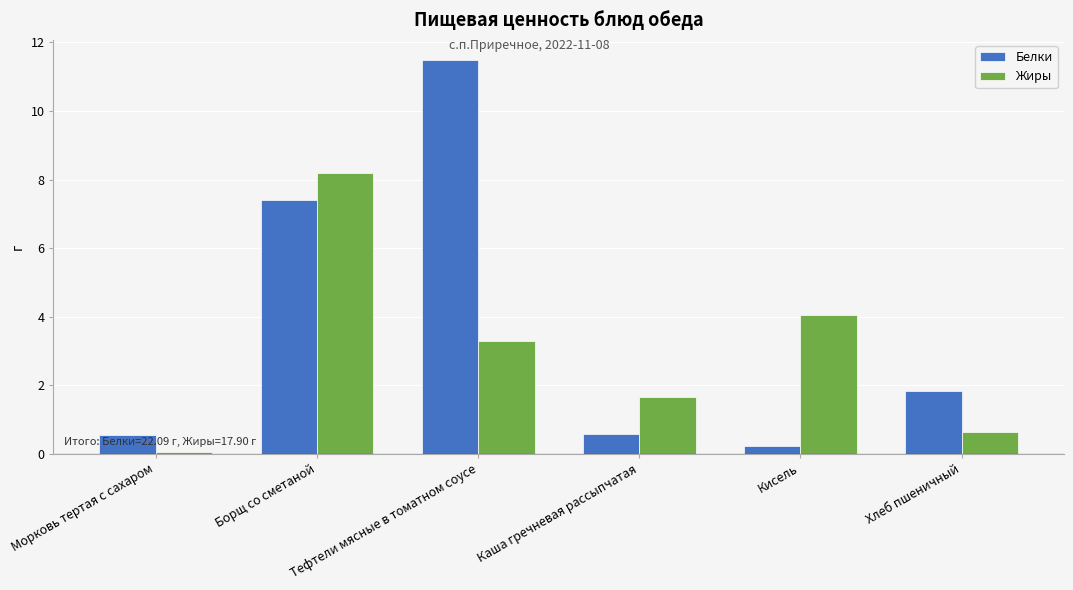

Is the value of Белки at Тефтели мясные в томатном соусе greater than the value of Жиры at Каша гречневая рассыпчатая?

Yes